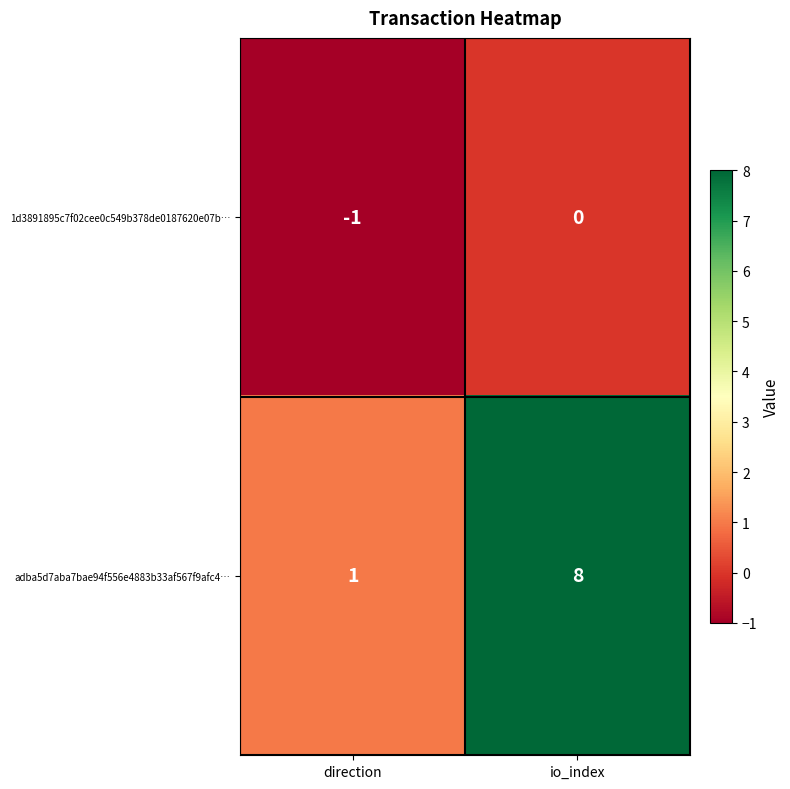

Which series has the widest spread of values?

adba5d7aba7bae94f556e4883b33af567f9afc4…